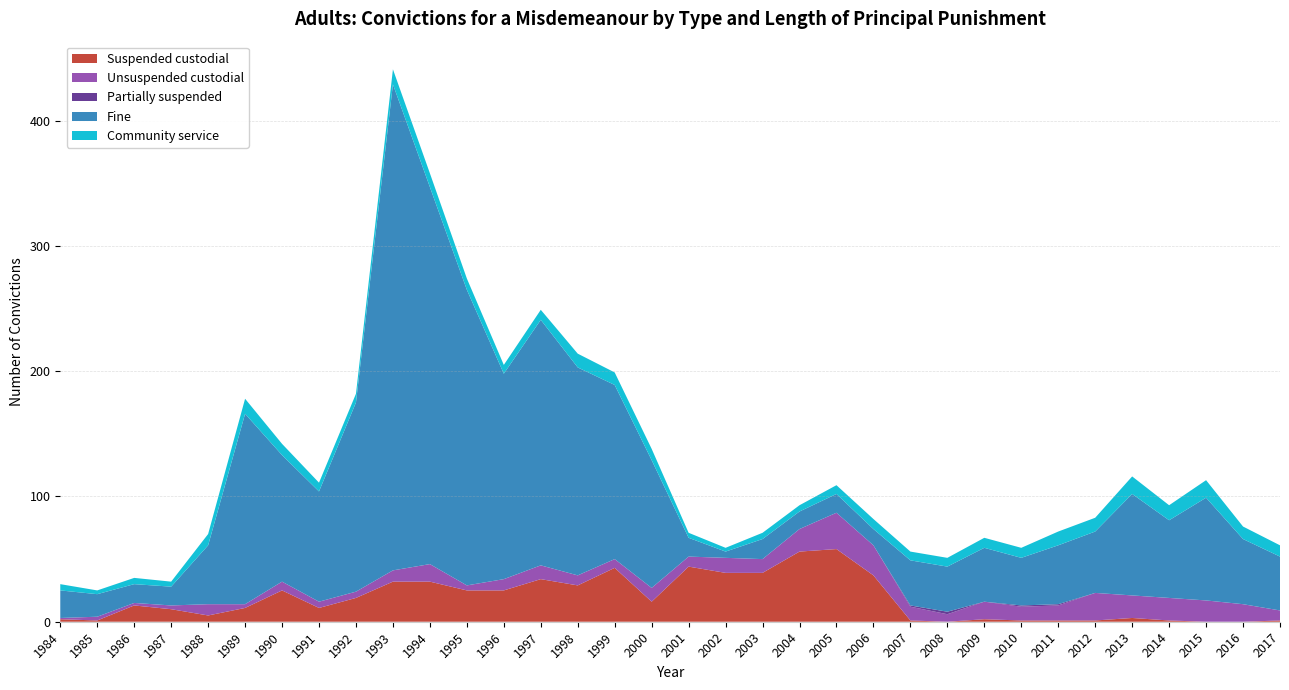

Reading right to left, transcribe all the data shown in this chart.

Suspended custodial: 2017=1	2016=0	2015=0	2014=1	2013=3	2012=1	2011=1	2010=1	2009=2	2008=0	2007=1	2006=37	2005=58	2004=56	2003=39	2002=39	2001=44	2000=16	1999=43	1998=29	1997=34	1996=25	1995=25	1994=32	1993=32	1992=19	1991=11	1990=25	1989=11	1988=5	1987=10	1986=13	1985=1	1984=2
Unsuspended custodial: 2017=8	2016=14	2015=17	2014=18	2013=18	2012=22	2011=12	2010=11	2009=14	2008=6	2007=11	2006=24	2005=29	2004=18	2003=11	2002=12	2001=8	2000=11	1999=7	1998=8	1997=11	1996=9	1995=4	1994=14	1993=9	1992=5	1991=5	1990=7	1989=3	1988=9	1987=3	1986=2	1985=3	1984=1
Partially suspended: 2017=0	2016=0	2015=0	2014=0	2013=0	2012=0	2011=1	2010=1	2009=0	2008=2	2007=1	2006=0	2005=0	2004=0	2003=0	2002=0	2001=0	2000=0	1999=0	1998=0	1997=0	1996=0	1995=0	1994=0	1993=0	1992=0	1991=0	1990=0	1989=0	1988=0	1987=0	1986=0	1985=0	1984=0
Fine: 2017=43	2016=52	2015=82	2014=62	2013=81	2012=49	2011=47	2010=38	2009=43	2008=36	2007=36	2006=13	2005=15	2004=14	2003=16	2002=5	2001=15	2000=102	1999=139	1998=166	1997=196	1996=164	1995=236	1994=301	1993=388	1992=151	1991=88	1990=101	1989=152	1988=47	1987=15	1986=15	1985=18	1984=22
Community service: 2017=9	2016=10	2015=14	2014=12	2013=14	2012=11	2011=11	2010=8	2009=8	2008=7	2007=7	2006=8	2005=7	2004=5	2003=5	2002=3	2001=4	2000=9	1999=10	1998=11	1997=8	1996=7	1995=9	1994=11	1993=12	1992=7	1991=7	1990=9	1989=12	1988=9	1987=4	1986=5	1985=3	1984=5